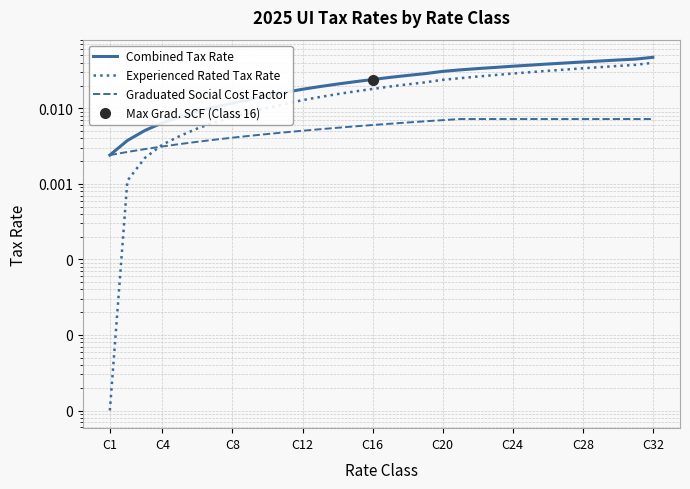

What position from the left is C20?

6